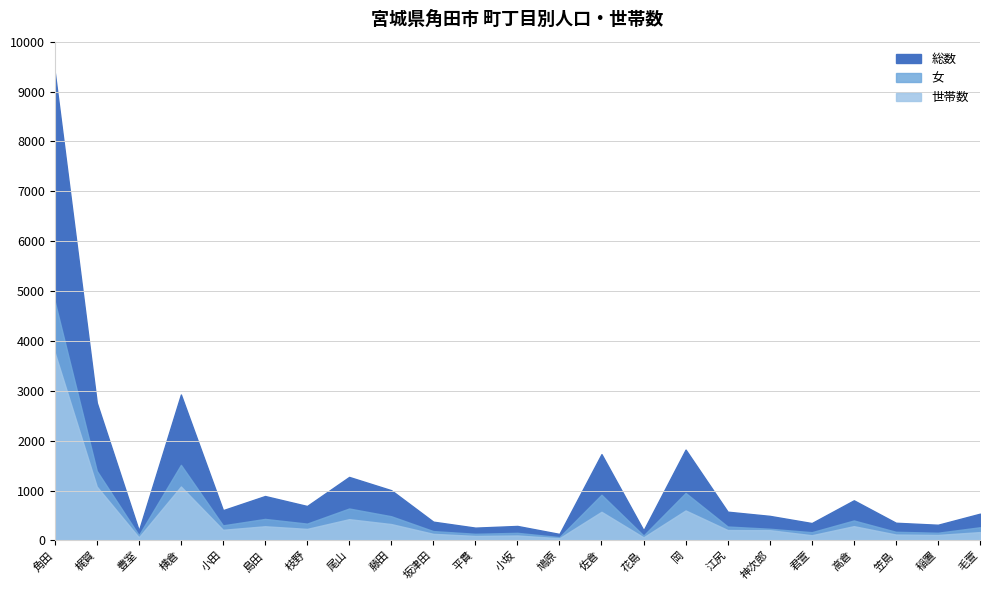

In 女, how many points are higher than both neighbors (excluding endpoints)?

7